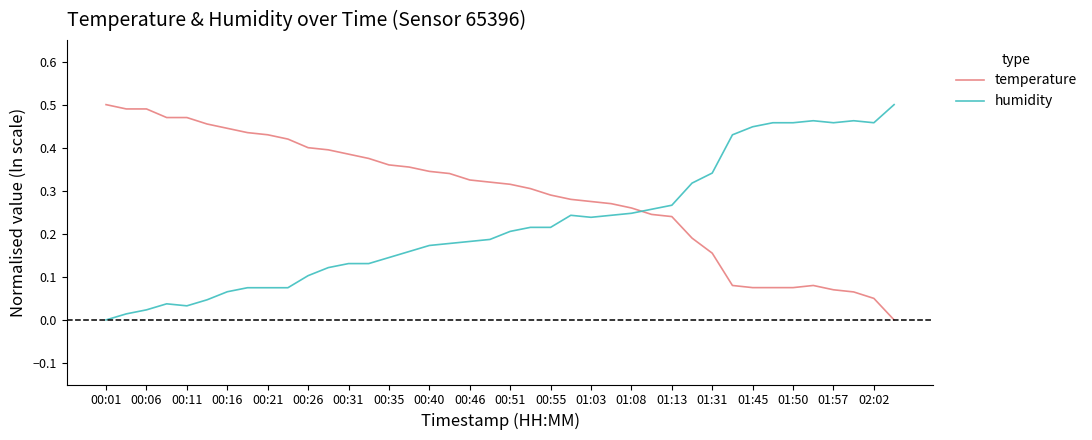

How many intersections are there between temperature and humidity?

1